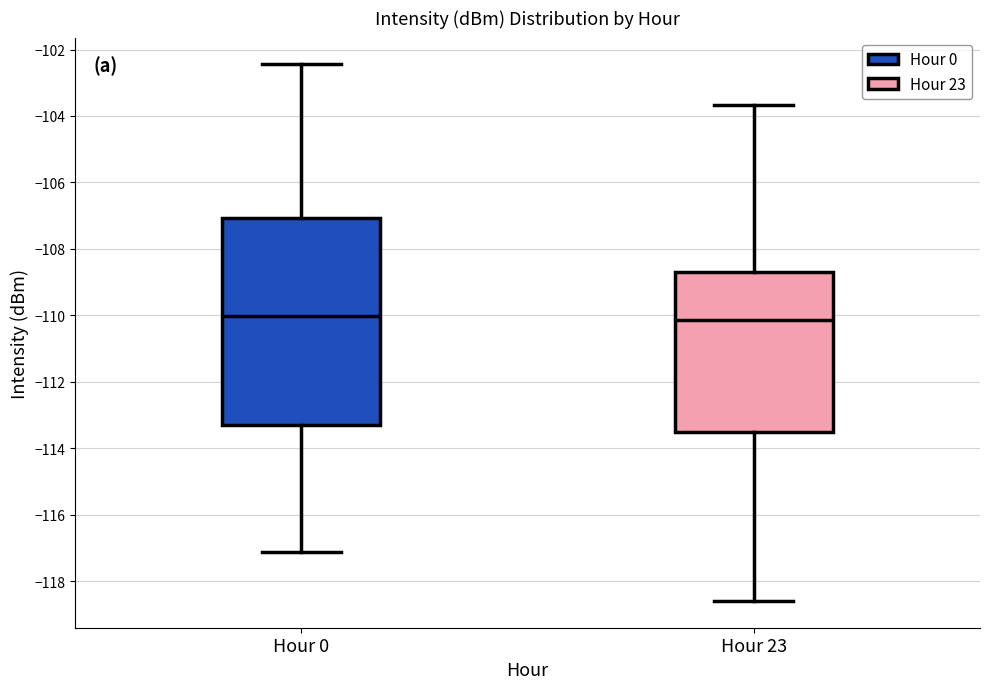

Where does the lower whisker of the box for Hour 23 end on the y-axis? The values are not printed on the chart, so give them approximately, as read against the axis.

-118.6